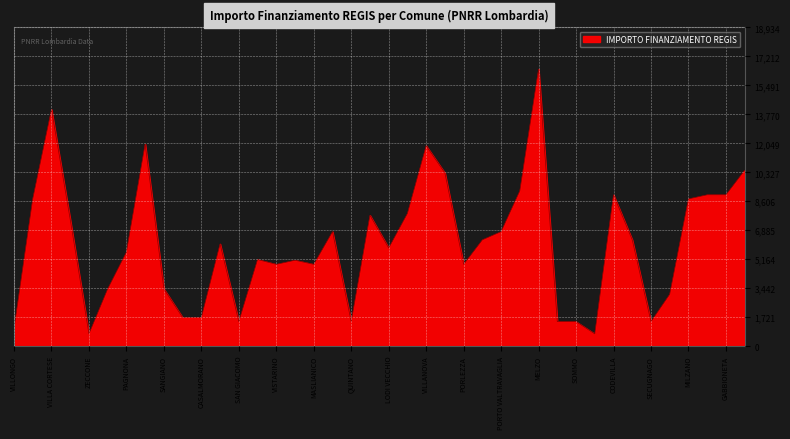

What is the smallest value displayed?

729